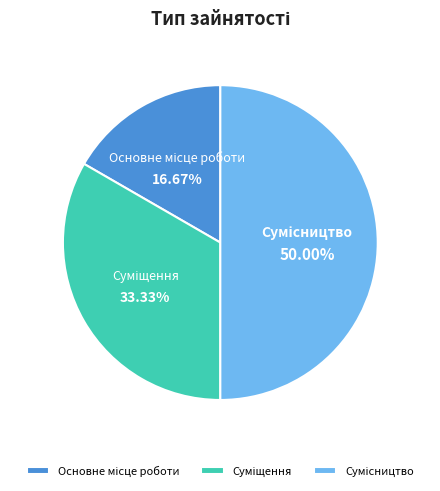

How many segments does this pie chart have?

3